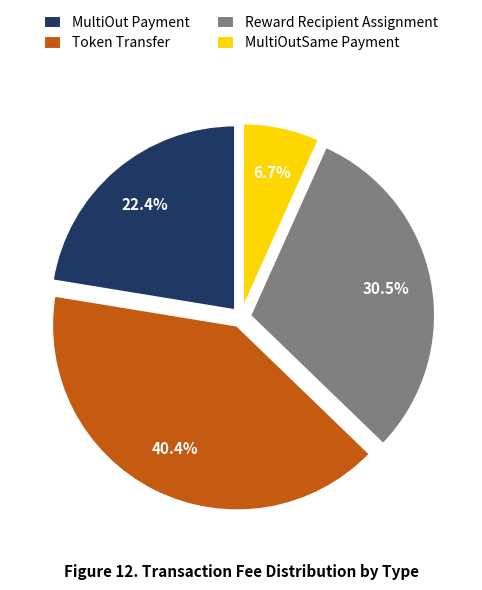

Which slice is the largest?

Token Transfer